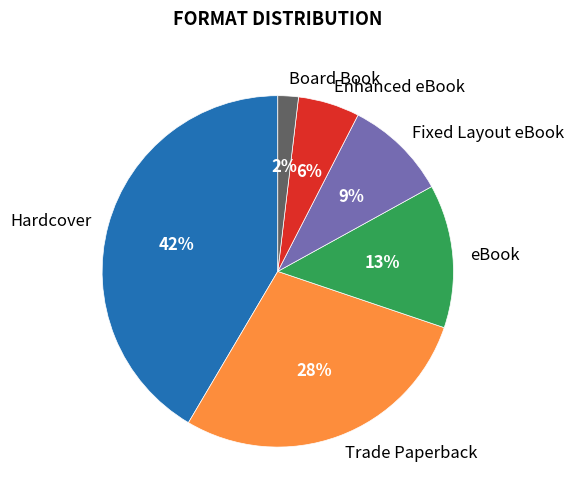

Count the number of slices in the pie.

6